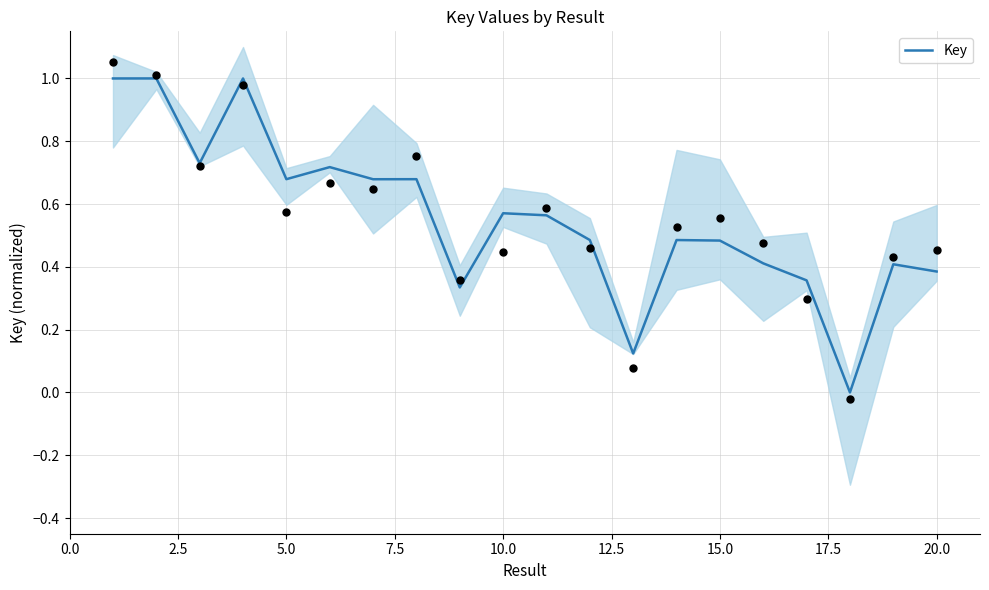

Is it true that Key equals 0.2 at 10.0?

False